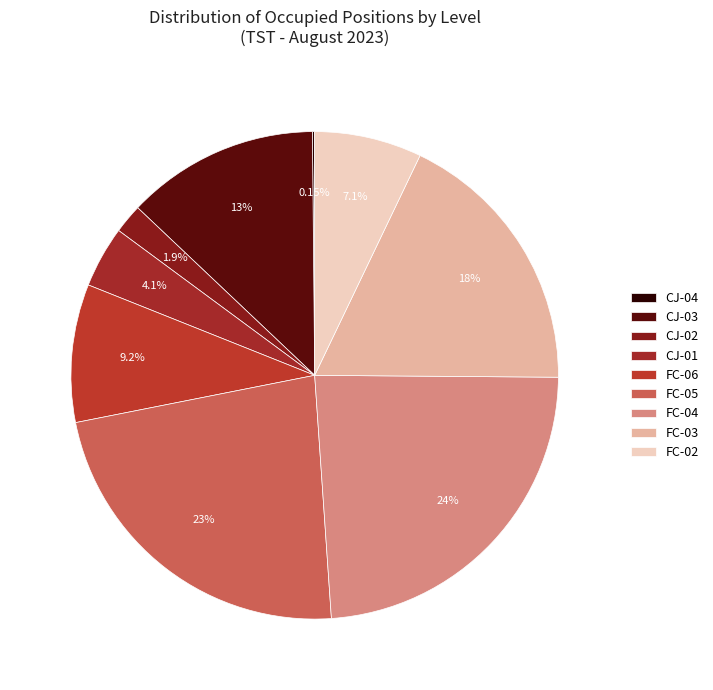

Rank the categories by value from lowest to highest.

CJ-04, CJ-02, CJ-01, FC-02, FC-06, CJ-03, FC-03, FC-05, FC-04